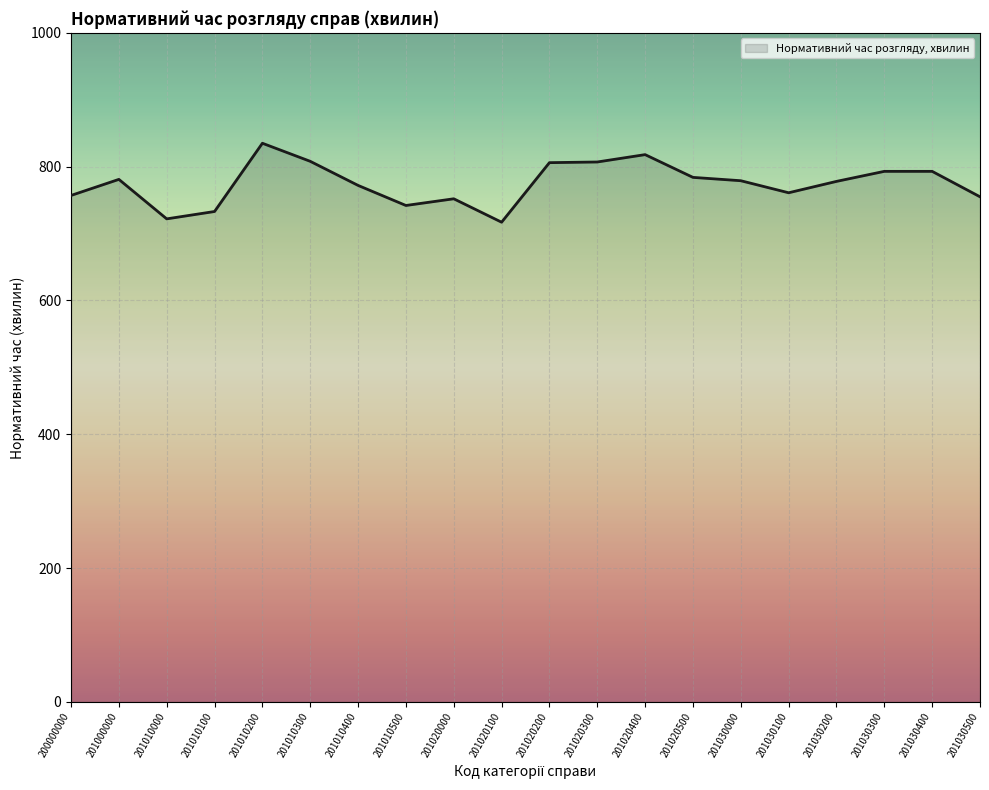

Between 201010300 and 201030100, which is larger?

201010300